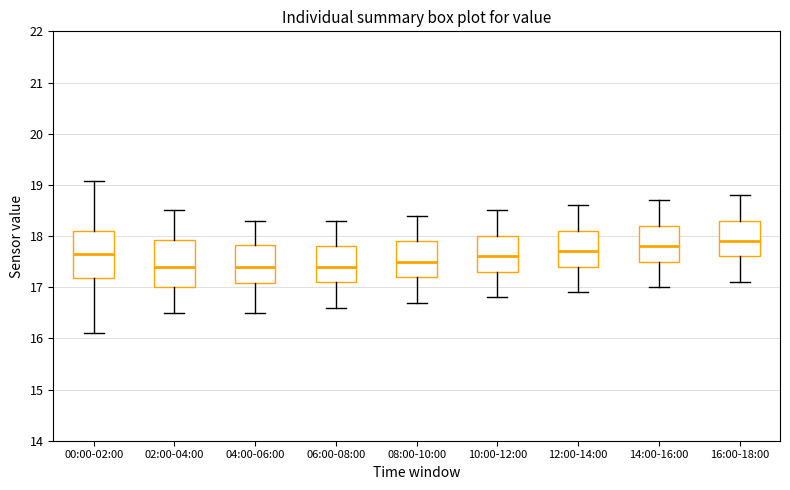

Reading left to right, read every box against the y-axis: the position of its median line, the range the box covers, and the ends of its whiskers. The values are not printed on the chart, so give them approximately, as read against the axis.

00:00-02:00: median 17.6, box 17.2 to 18.1, whiskers 16.1 to 19.1
02:00-04:00: median 17.4, box 17.0 to 17.9, whiskers 16.5 to 18.5
04:00-06:00: median 17.4, box 17.1 to 17.8, whiskers 16.5 to 18.3
06:00-08:00: median 17.4, box 17.1 to 17.8, whiskers 16.6 to 18.3
08:00-10:00: median 17.5, box 17.2 to 17.9, whiskers 16.7 to 18.4
10:00-12:00: median 17.6, box 17.3 to 18.0, whiskers 16.8 to 18.5
12:00-14:00: median 17.7, box 17.4 to 18.1, whiskers 16.9 to 18.6
14:00-16:00: median 17.8, box 17.5 to 18.2, whiskers 17.0 to 18.7
16:00-18:00: median 17.9, box 17.6 to 18.3, whiskers 17.1 to 18.8